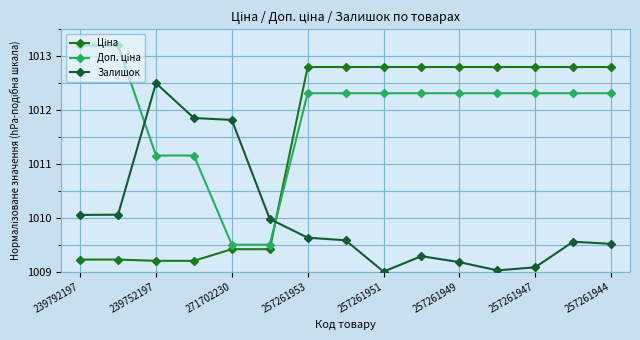

What is the greatest value displayed?

1013.2